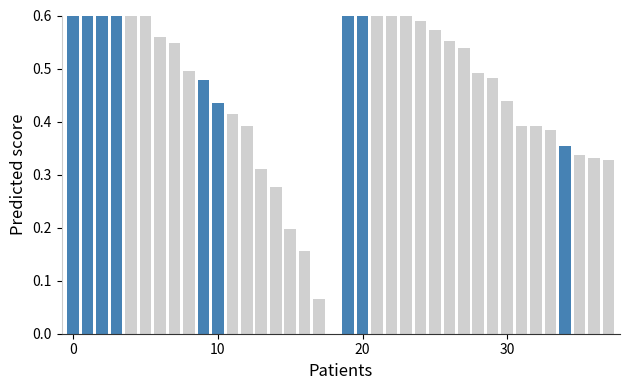

Which has a higher value, 3 or 30?

3